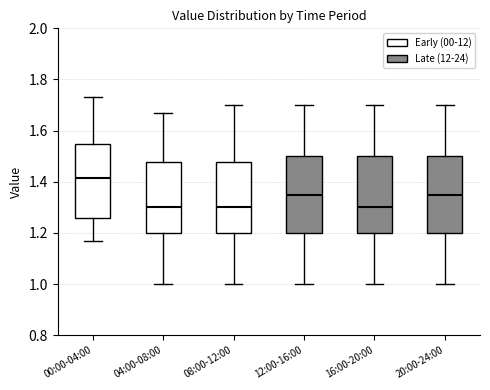

Reading left to right, transcribe this box plot: for each box, give where its median line is, the range the box spans, and where its two whiskers end, as read against the y-axis. The values are not printed on the chart, so give them approximately, as read against the axis.

00:00-04:00: median 1.42, box 1.26 to 1.54, whiskers 1.18 to 1.74
04:00-08:00: median 1.30, box 1.20 to 1.48, whiskers 1.00 to 1.68
08:00-12:00: median 1.30, box 1.20 to 1.48, whiskers 1.00 to 1.70
12:00-16:00: median 1.36, box 1.20 to 1.50, whiskers 1.00 to 1.70
16:00-20:00: median 1.30, box 1.20 to 1.50, whiskers 1.00 to 1.70
20:00-24:00: median 1.36, box 1.20 to 1.50, whiskers 1.00 to 1.70